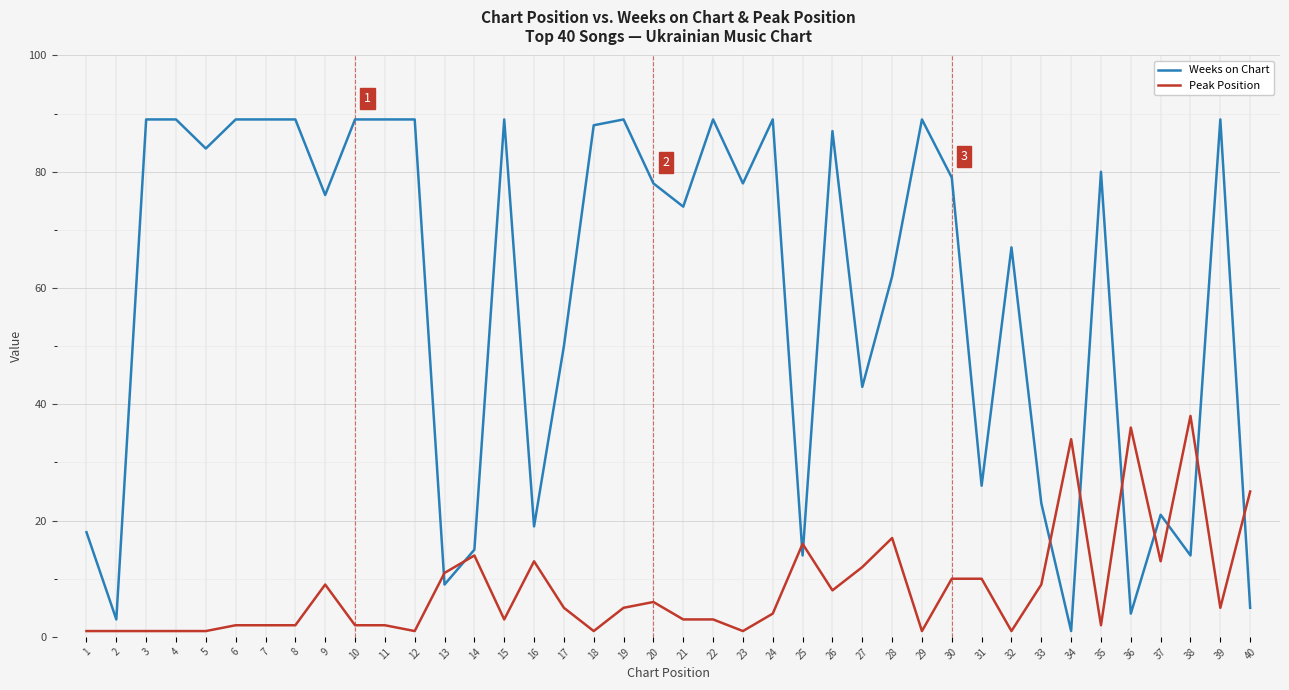

After their last crossing, which series has the higher values: Weeks on Chart or Peak Position?

Peak Position